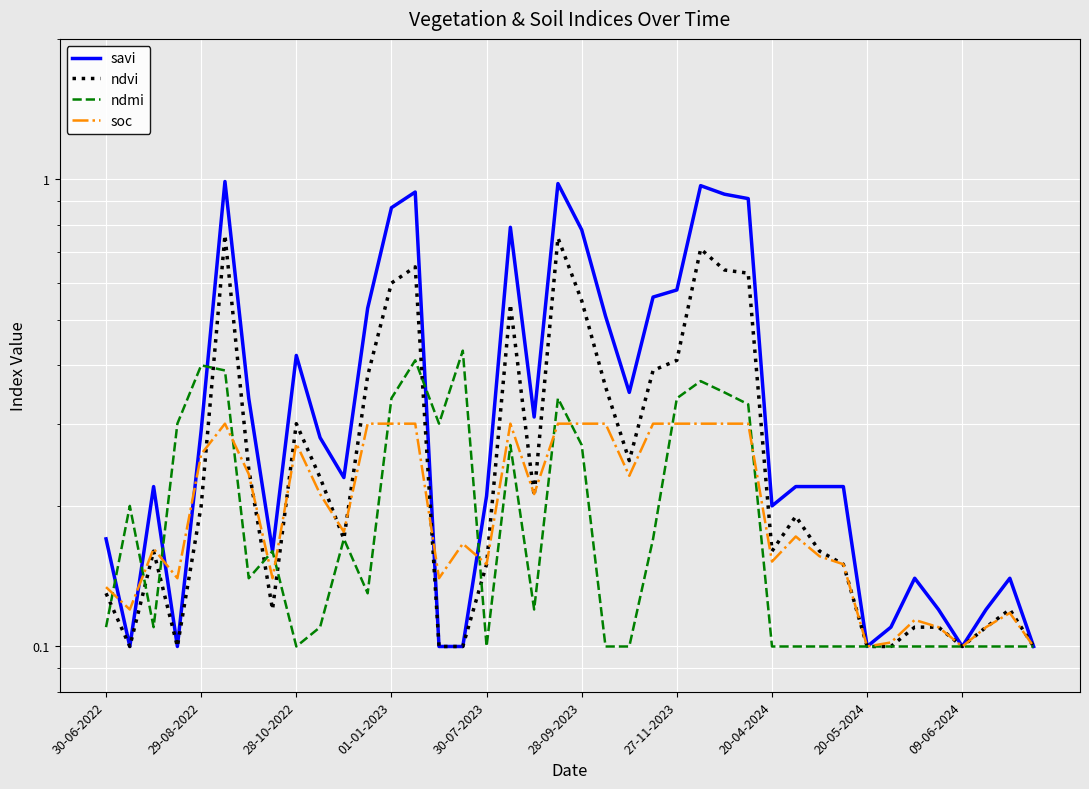

Is this an area chart (filled region under the line)?

No